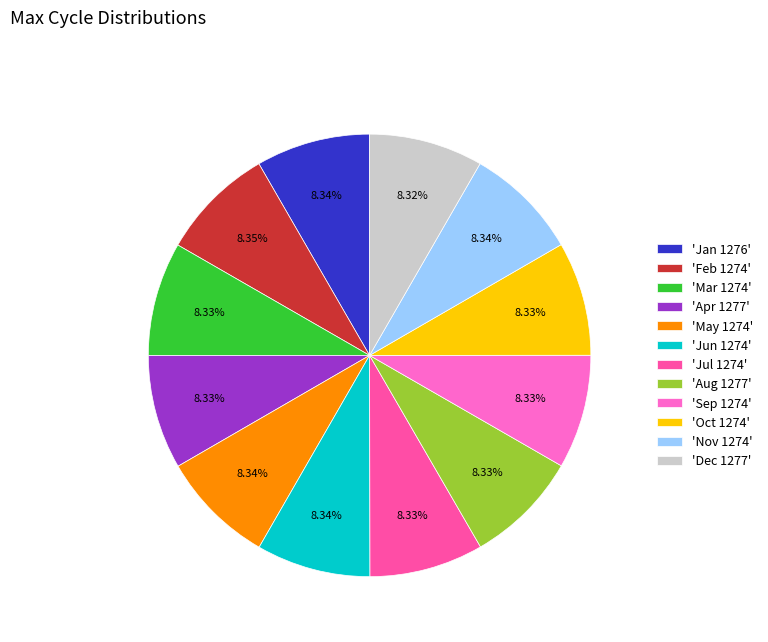

Is there a majority slice in this chart?

No